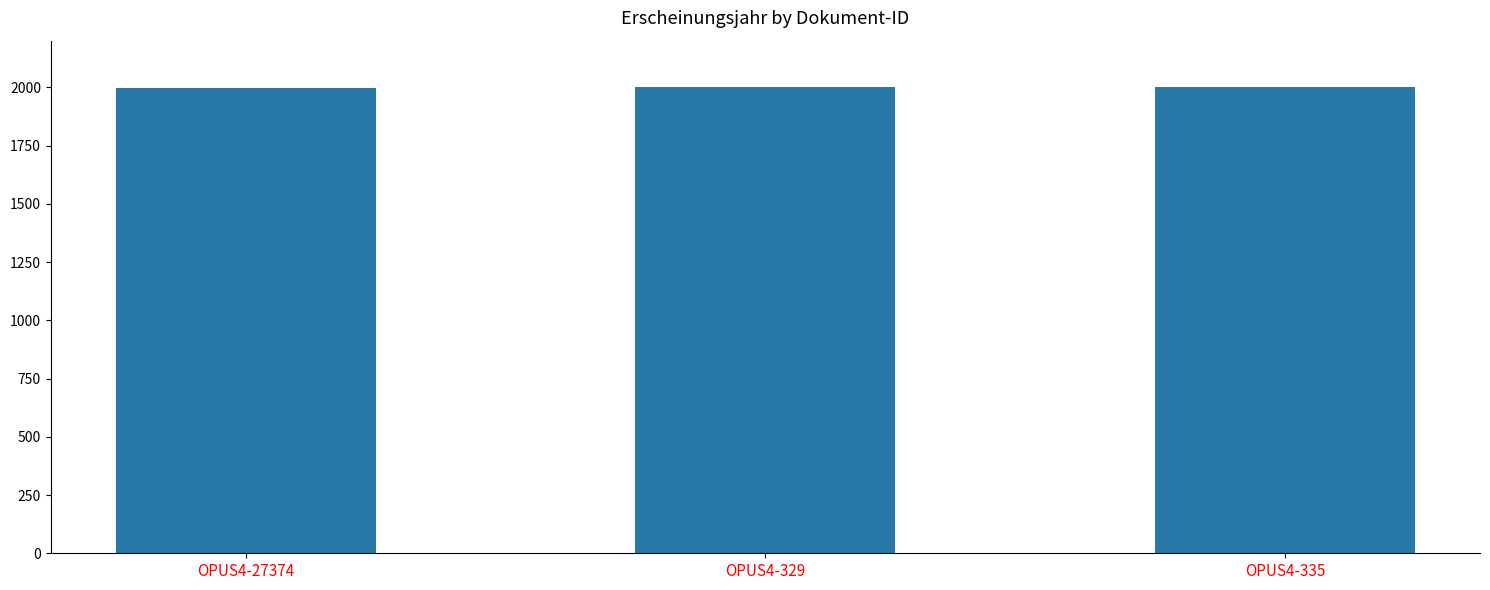

What is the ratio of the value at OPUS4-329 to the value at OPUS4-335?

1.0